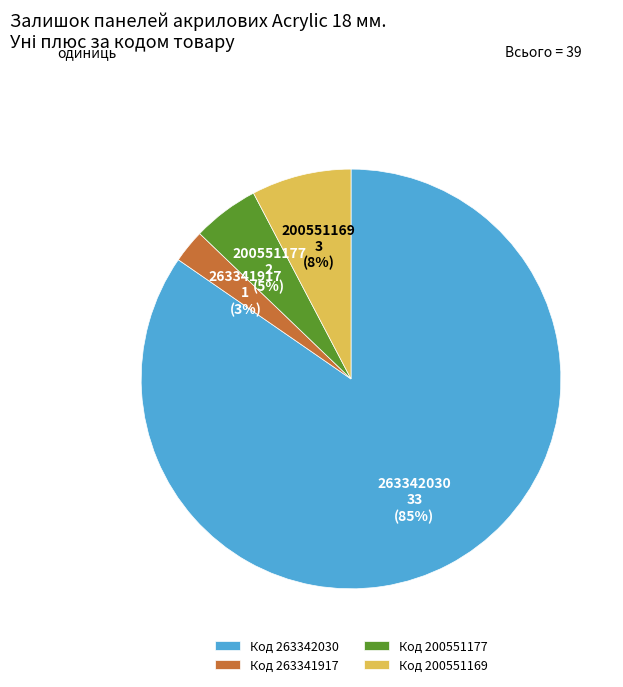

To the nearest percent, what is the average slice percentage?

25%